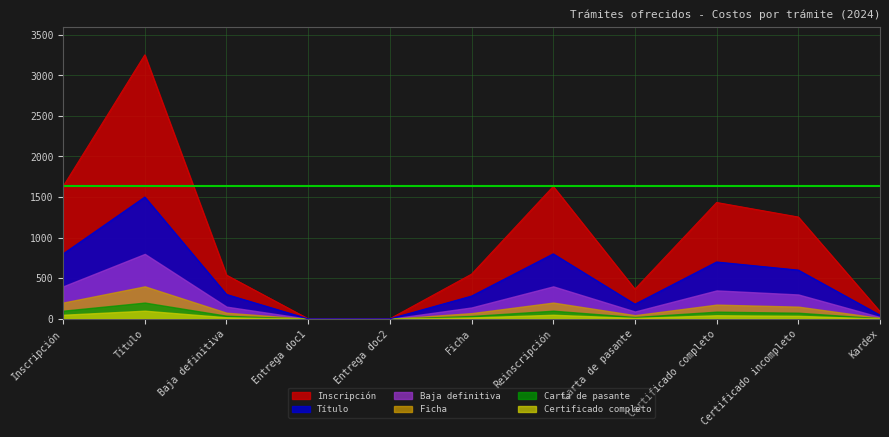

True or false: Inscripción and Ficha intersect in this chart.

False